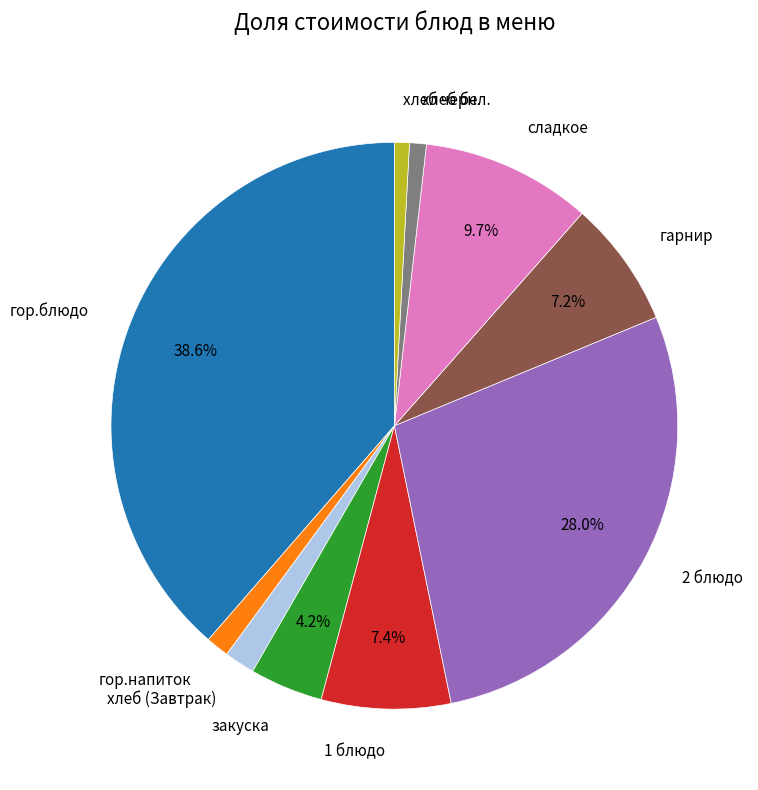

To the nearest percent, what is the difference between the 2 блюдо and сладкое slice percentages?

18%